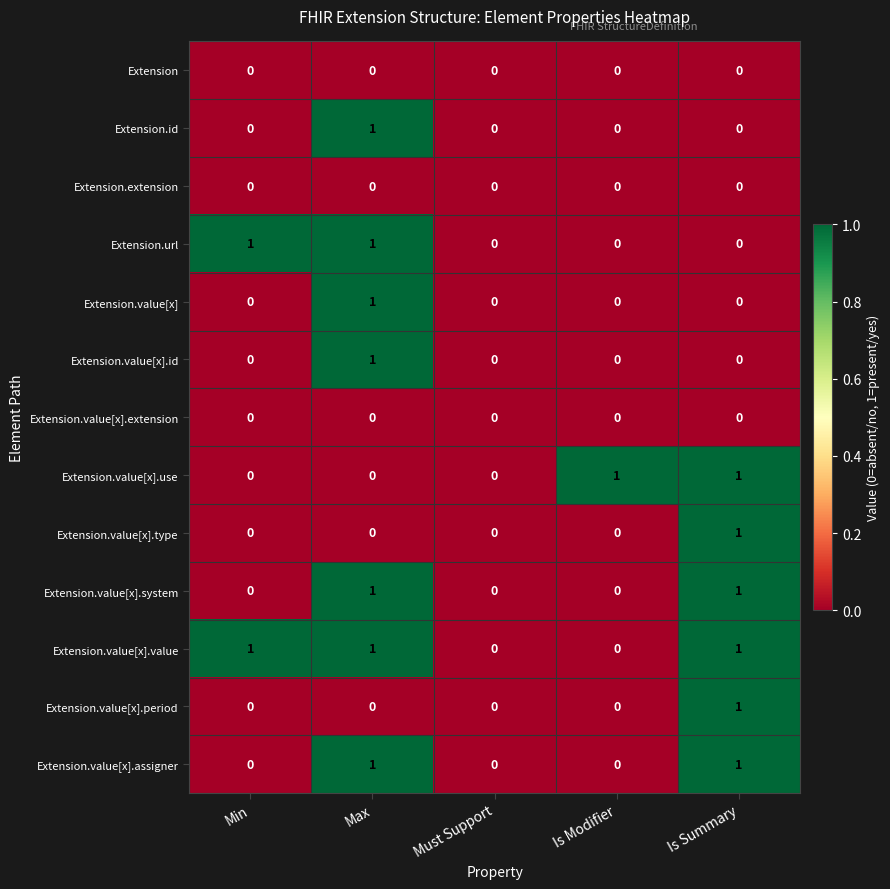

How many Extension.id values are between 0 and 1?

5